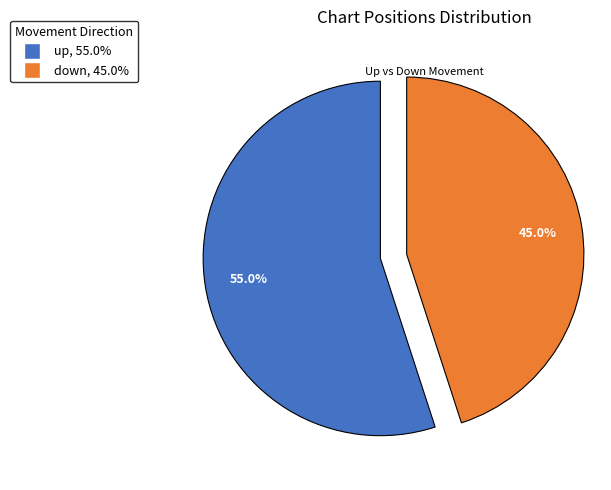

What percentage is the up slice, to the nearest percent?

55%